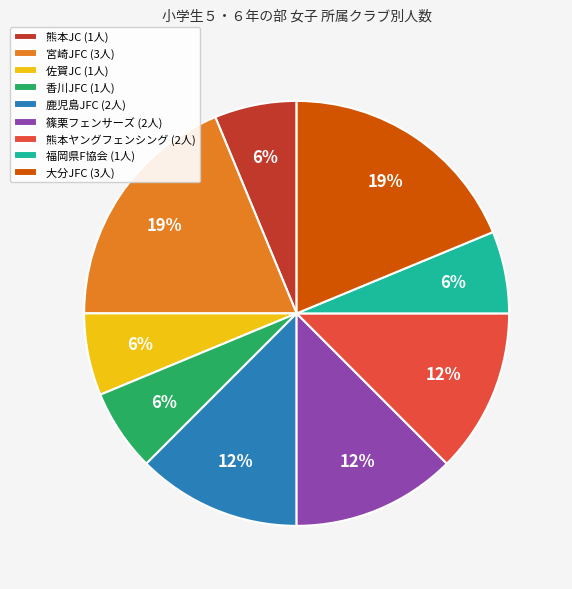

Is it true that 鹿児島JFC (2人) is 24% of the pie?

False